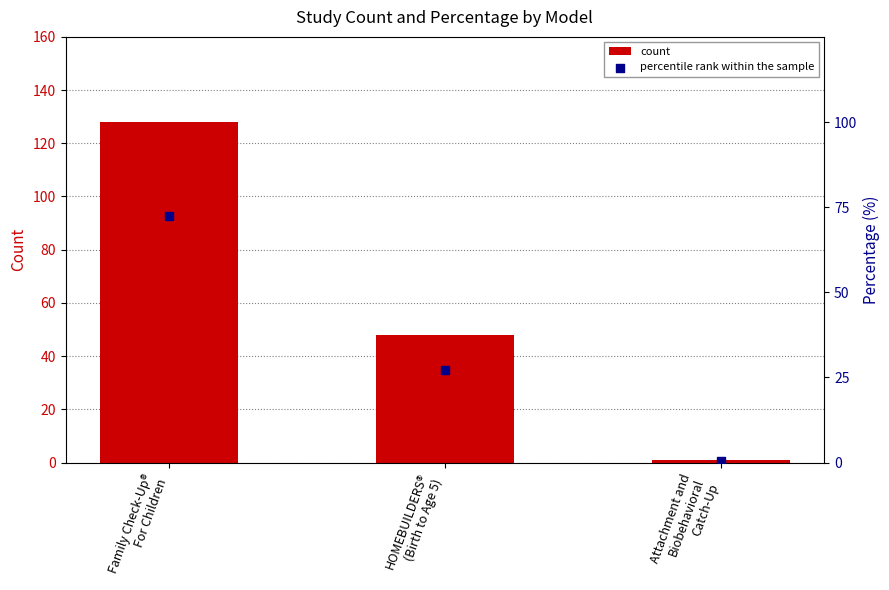

Is the value of percentile rank within the sample at Family Check-Up®
For Children greater than the value of count at Attachment and
Biobehavioral
Catch-Up?

Yes